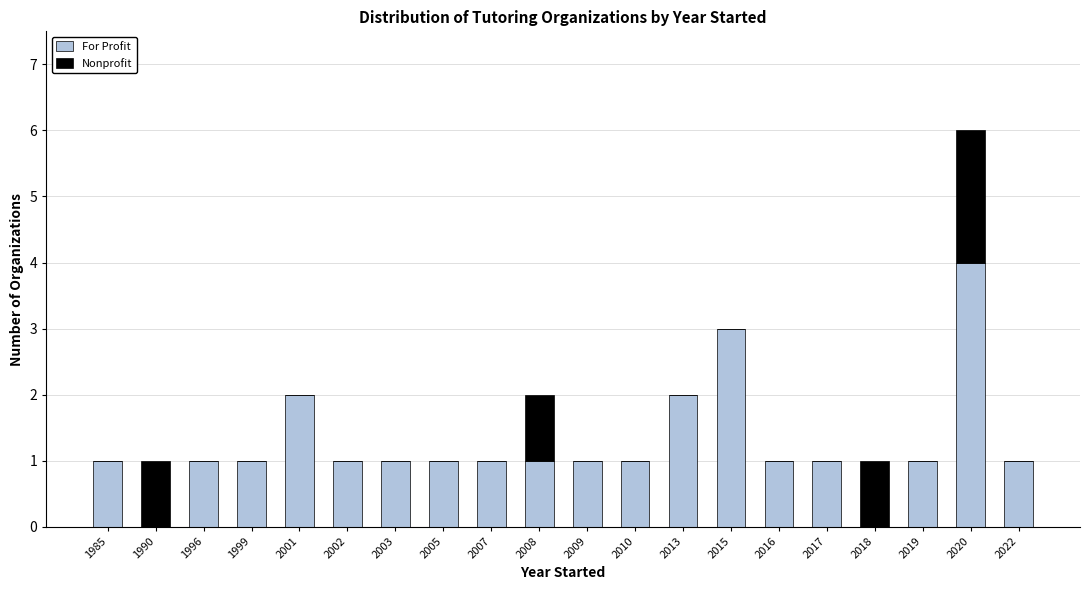

What is the sum of all For Profit values?

25